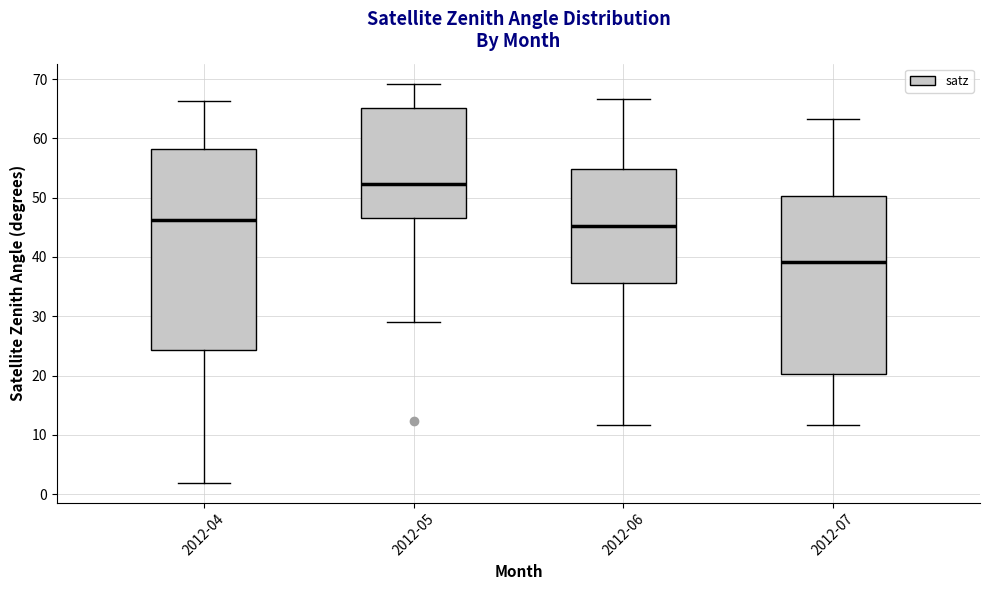

Reading left to right, transcribe this box plot: for each box, give where its median line is, the range the box spans, and where its two whiskers end, as read against the y-axis. The values are not printed on the chart, so give them approximately, as read against the axis.

2012-04: median 46, box 24 to 58, whiskers 2 to 66
2012-05: median 52, box 47 to 65, whiskers 29 to 69
2012-06: median 45, box 36 to 55, whiskers 12 to 67
2012-07: median 39, box 20 to 50, whiskers 12 to 63